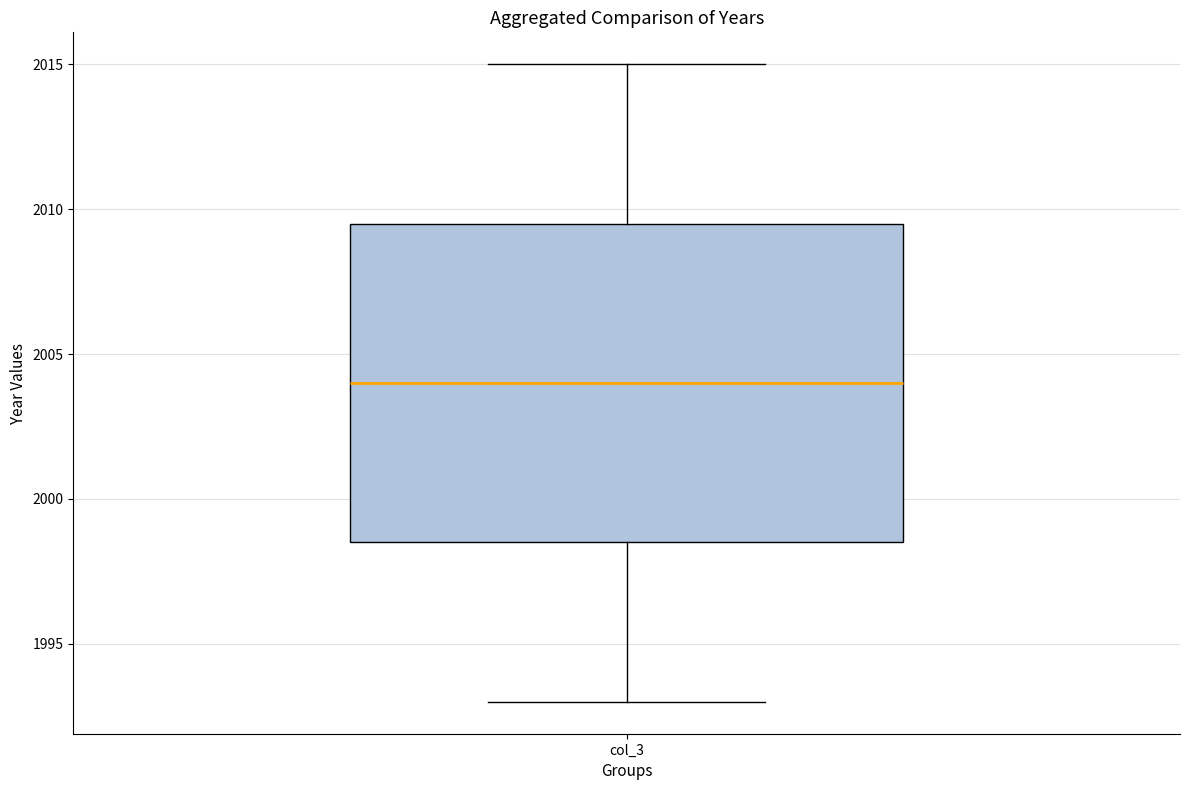

Transcribe this box plot: give where the median line is, the range the box spans, and where the two whiskers end, as read against the y-axis. The values are not printed on the chart, so give them approximately, as read against the axis.

median 2004.0, box 1998.5 to 2009.5, whiskers 1993.0 to 2015.0